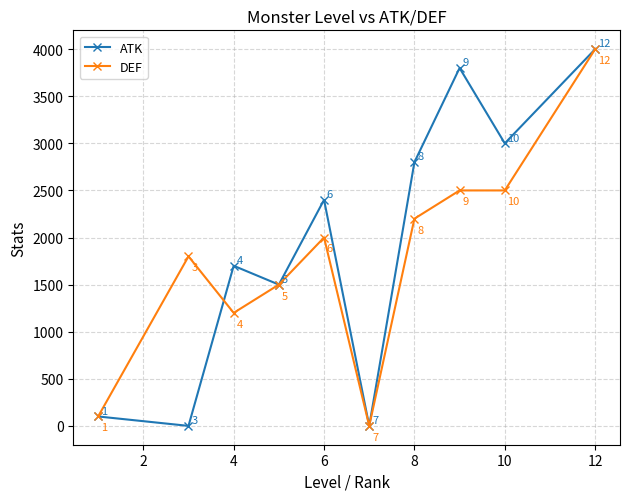

In ATK, how many points are lower than both neighbors (excluding endpoints)?

4